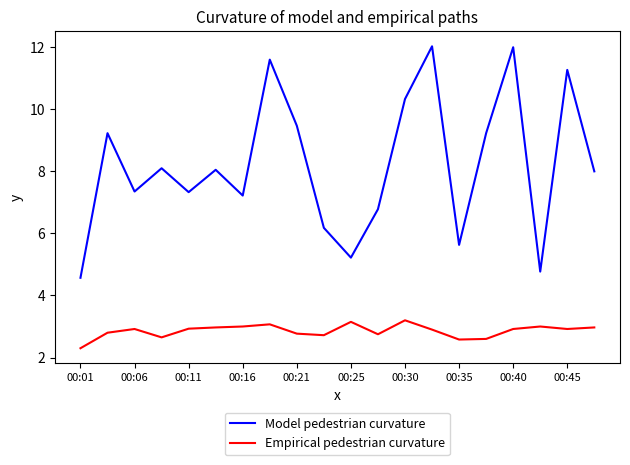

True or false: Model pedestrian curvature and Empirical pedestrian curvature cross at least once.

False